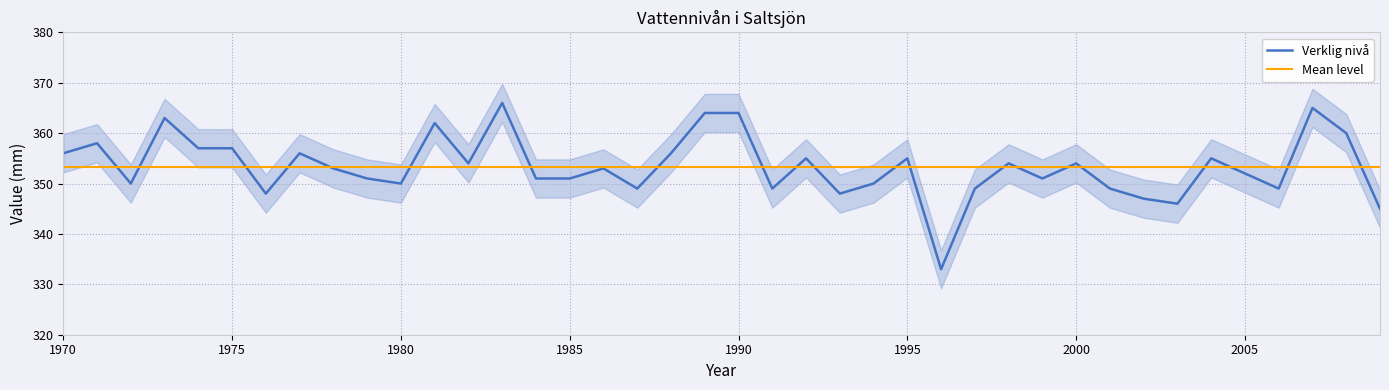

Which label corresponds to the smallest value in the chart?

1996